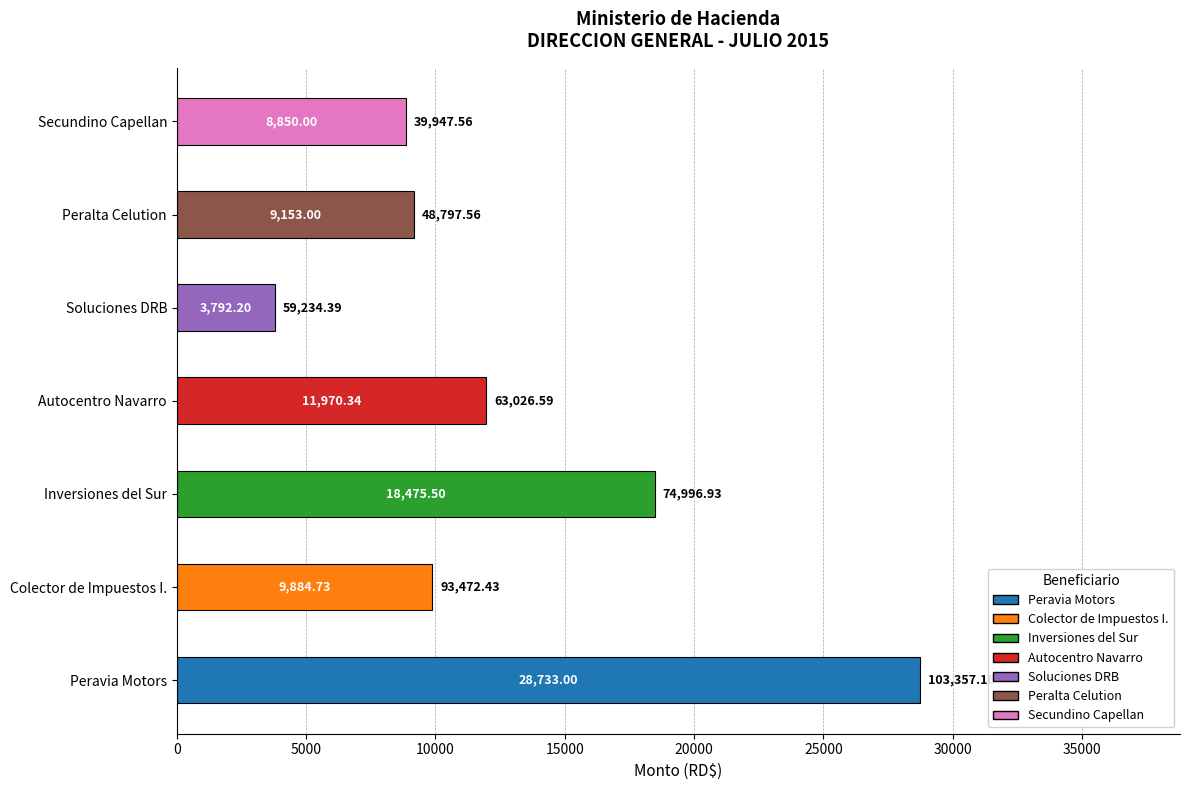

Approximately how many times larger is the value at Autocentro Navarro compared to Colector de Impuestos I.?

1.2